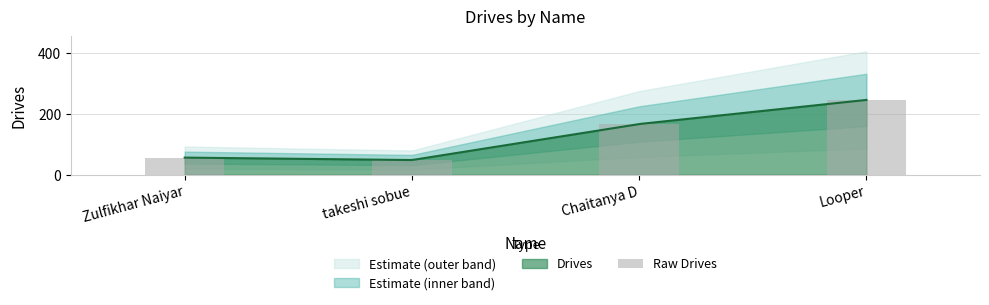

What is the minimum value shown in the chart?

48